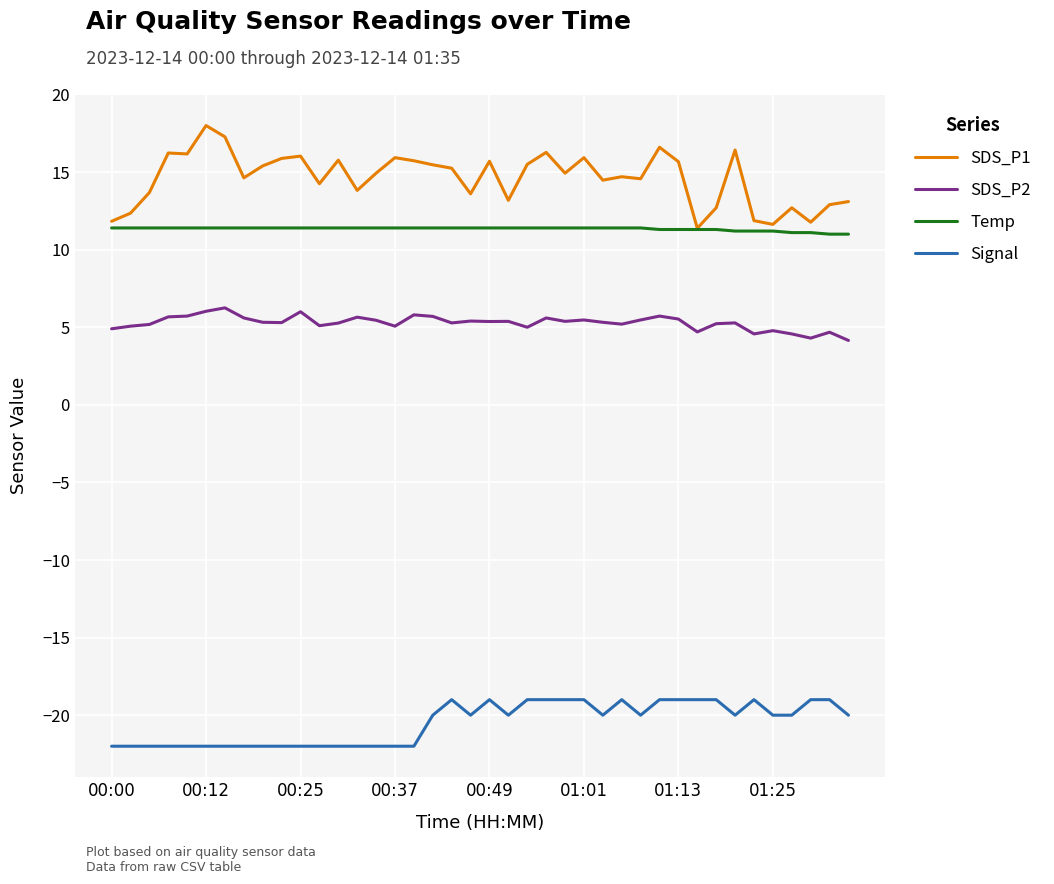

What is the minimum value shown in the chart?

-22.0